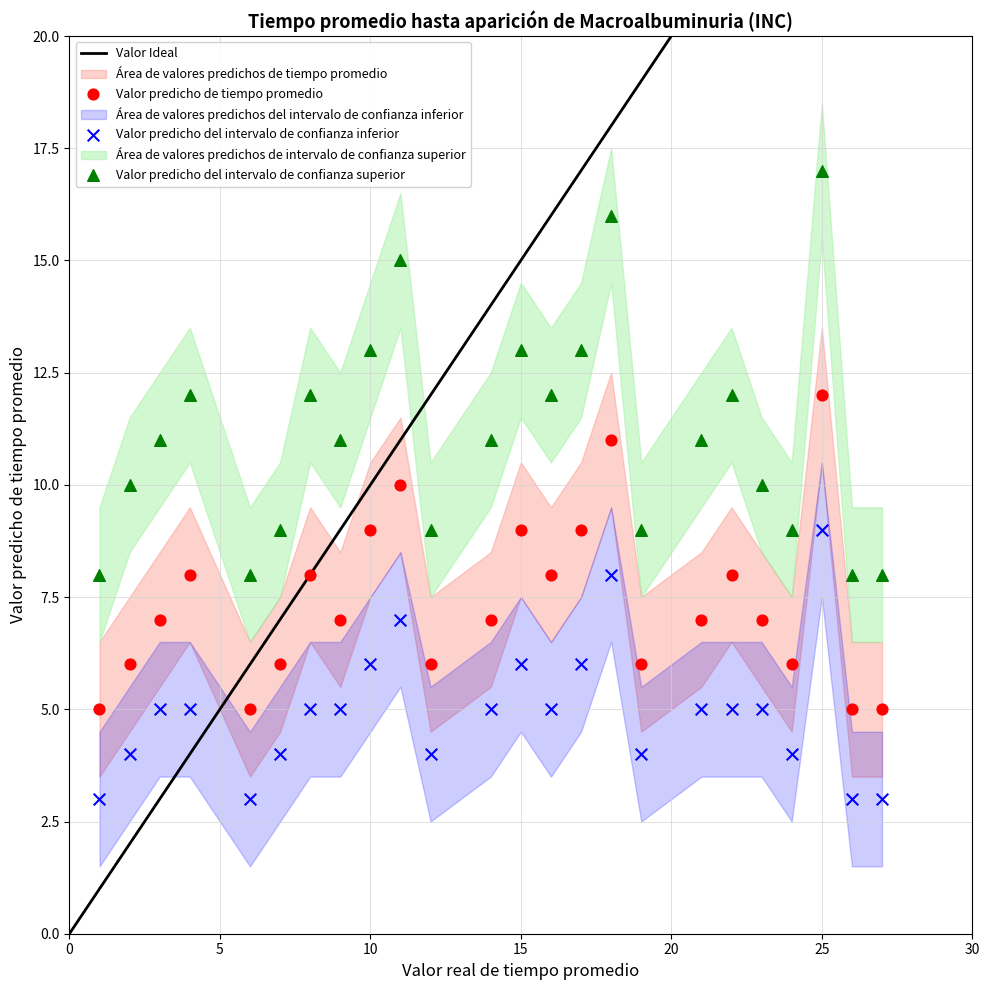

Which series has the widest spread of Y values?

Valor predicho del intervalo de confianza superior